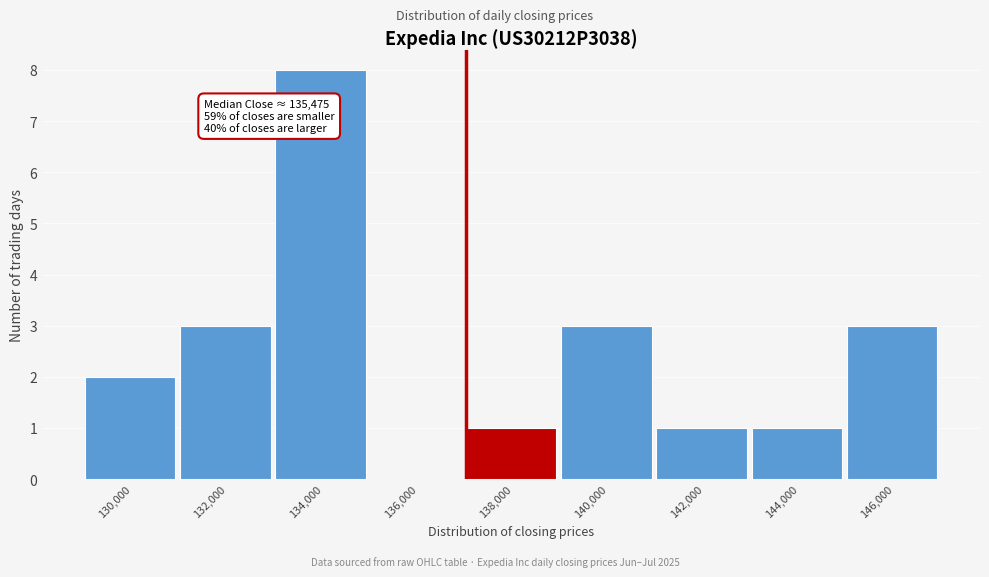

Reading left to right, transcribe all the data shown in this chart.

130,000=2	132,000=3	134,000=8	136,000=0	138,000=1	140,000=3	142,000=1	144,000=1	146,000=3